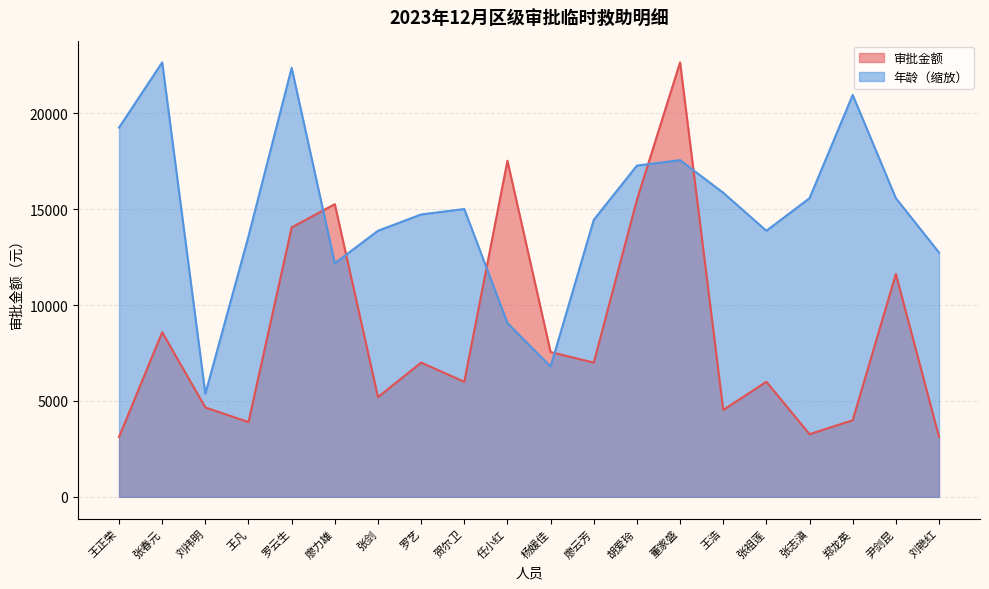

Which series has the widest spread of values?

审批金额